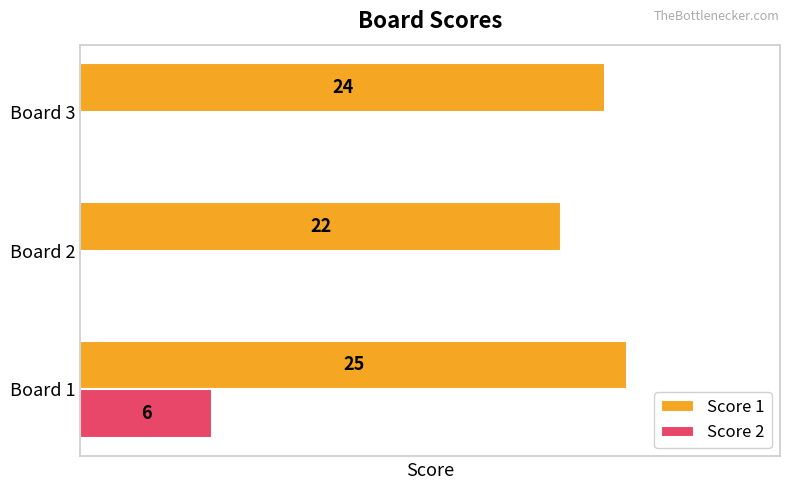

Is the value of Score 2 at Board 1 greater than the value of Score 1 at Board 2?

No